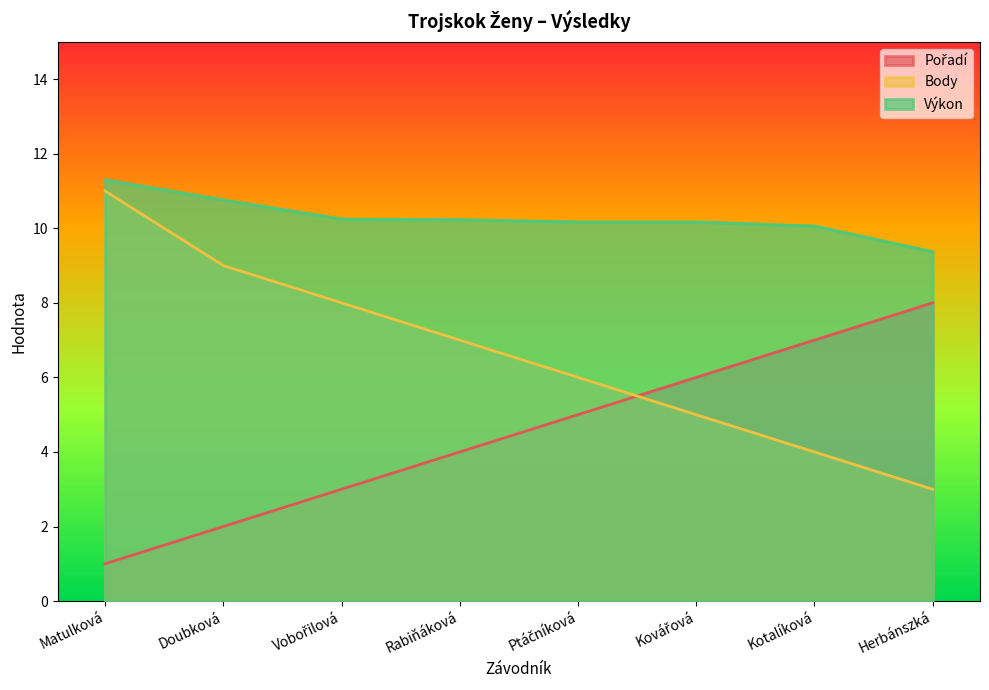

Reading left to right, list all the values displayed in this chart.

Pořadí: 1.0	2.0	3.0	4.0	5.0	6.0	7.0	8.0
Body: 11.0	9.0	8.0	7.0	6.0	5.0	4.0	3.0
Výkon: 11.3	10.8	10.2	10.2	10.2	10.2	10.1	9.4